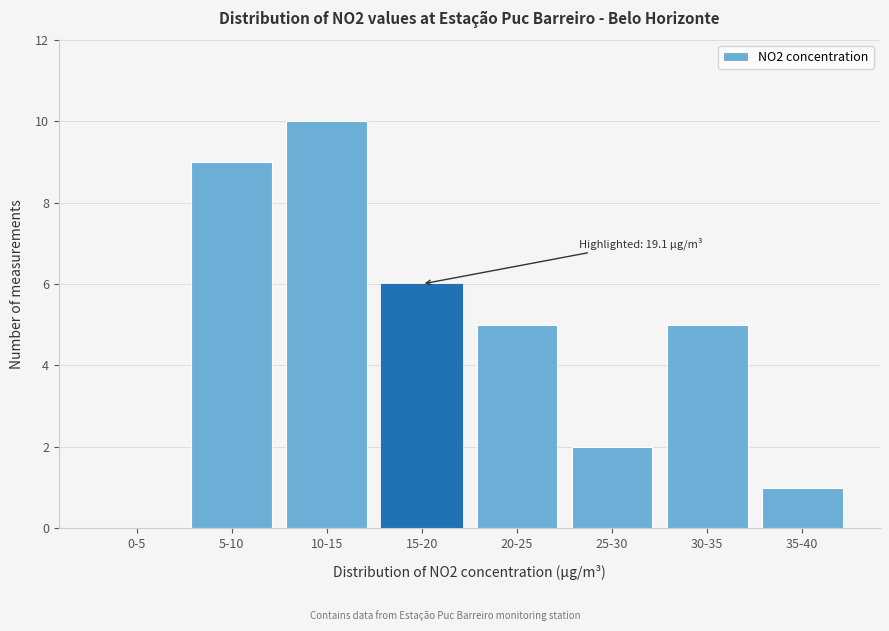

Reading left to right, extract all data points from this chart.

0-5=0	5-10=9	10-15=10	15-20=6	20-25=5	25-30=2	30-35=5	35-40=1